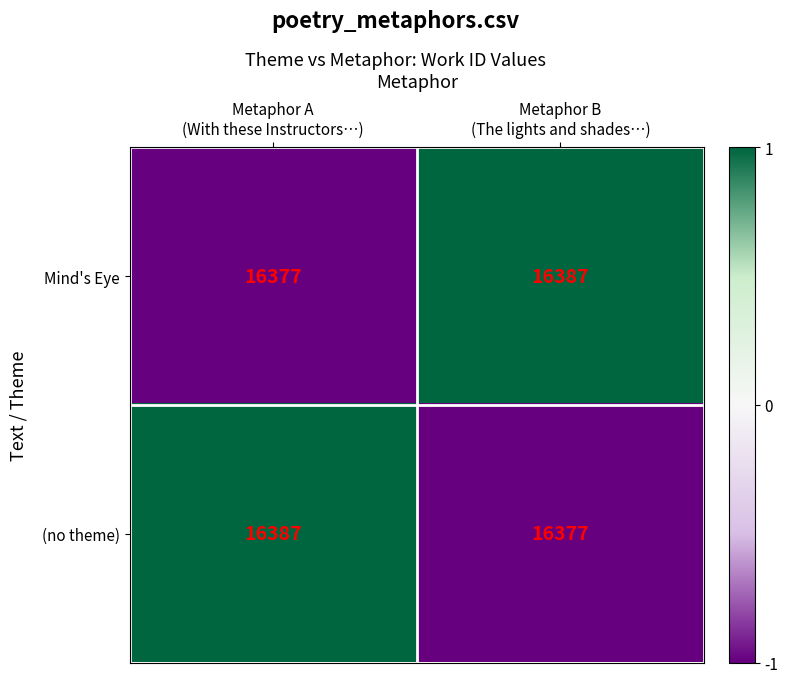

What is the maximum value for (no theme)?

16387